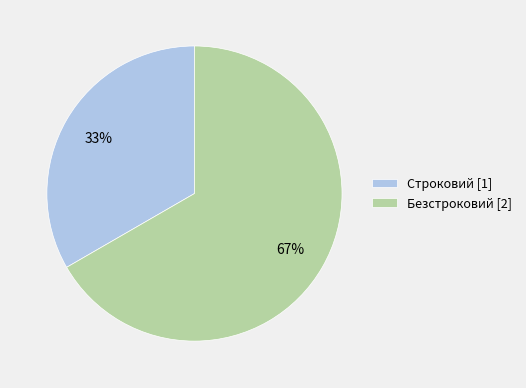

What percentage is the Строковий slice, to the nearest percent?

33%